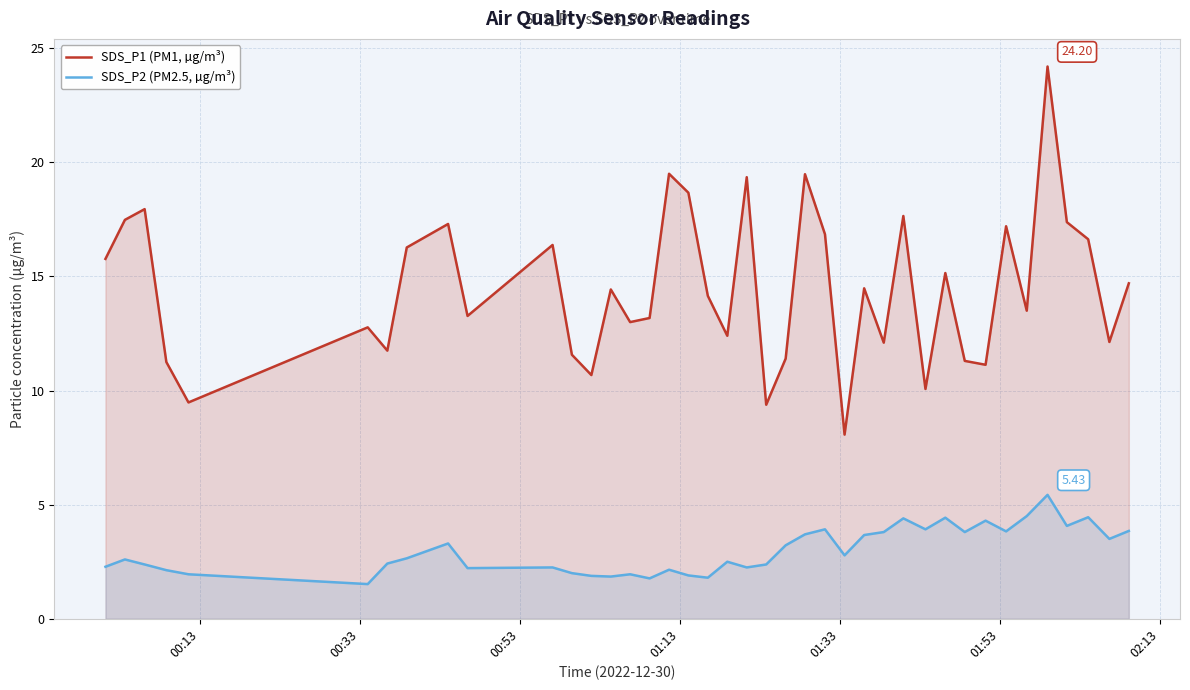

What is the value of the SDS_P1 (PM1, µg/m³) point at the 5th from the left?

9.5